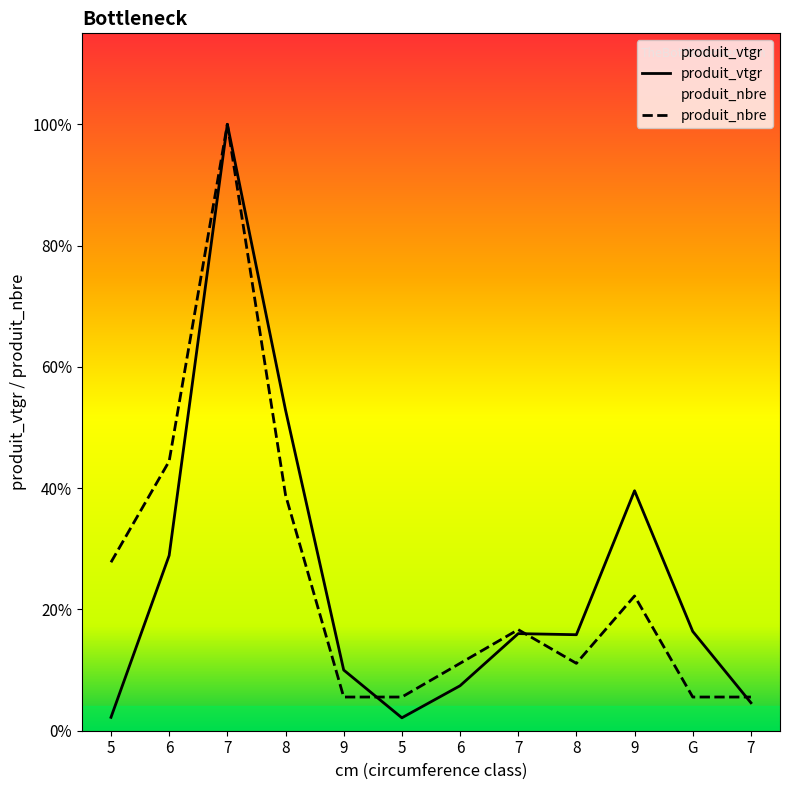

True or false: produit_nbre has more than 2 interior local peaks.

True